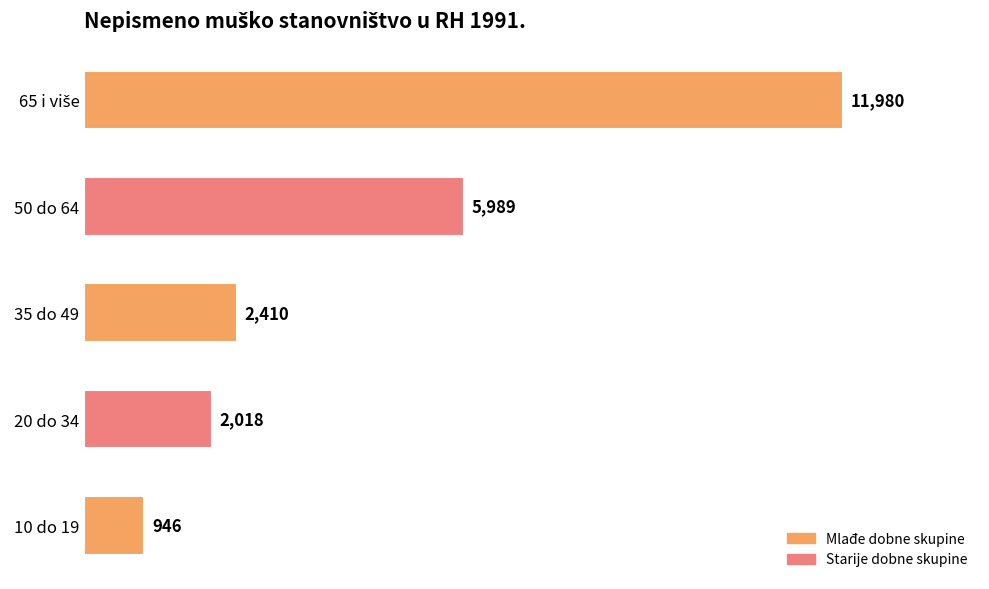

Approximately how many times larger is the value at 50 do 64 compared to 10 do 19?

6.3